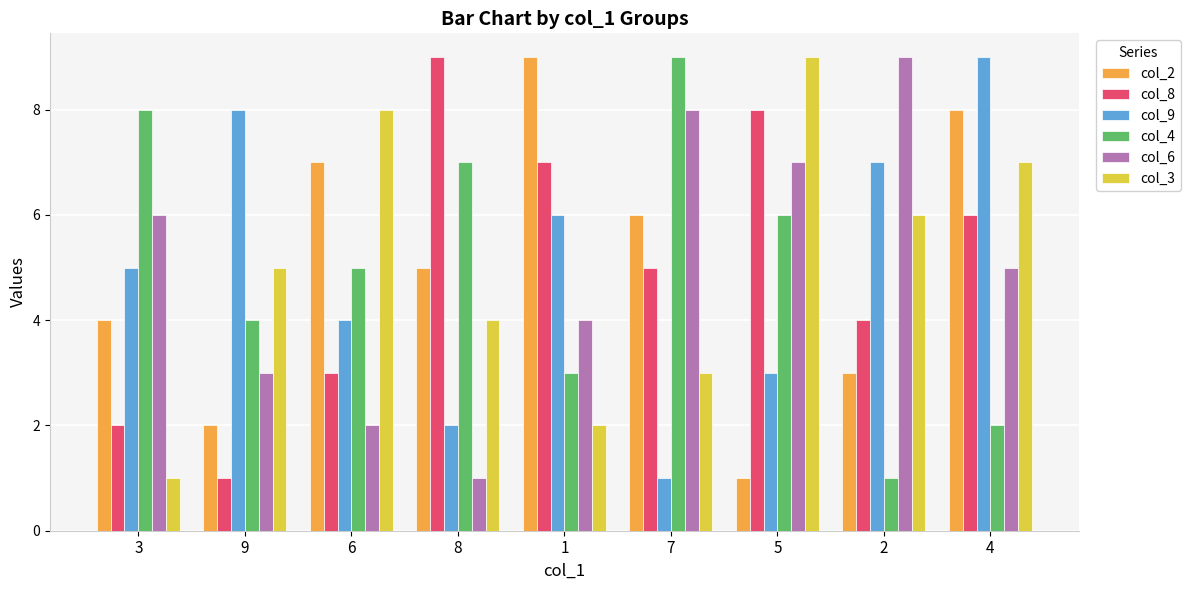

What position from the left is 5?

7